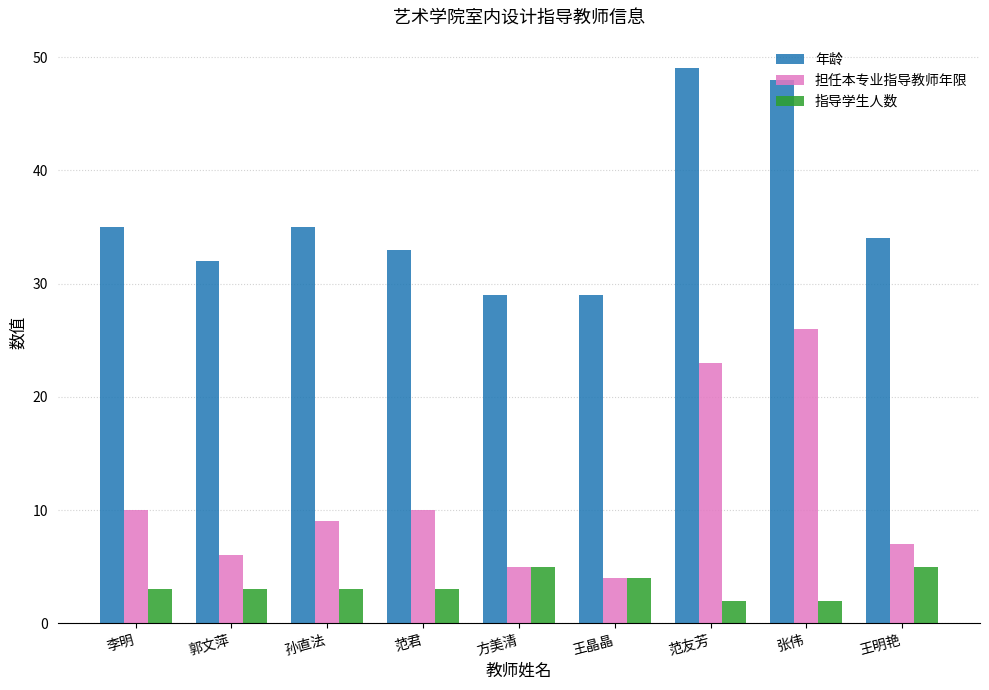

Which series has the largest total across all categories?

年龄